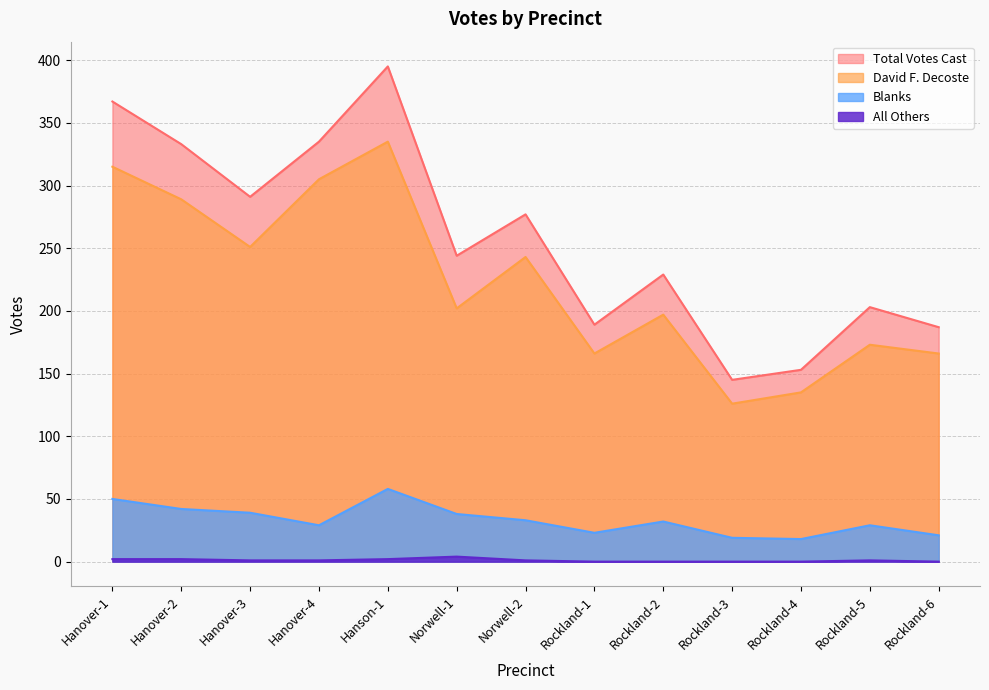

What is the difference between the David F. Decoste values at Norwell-2 and Rockland-3?

117